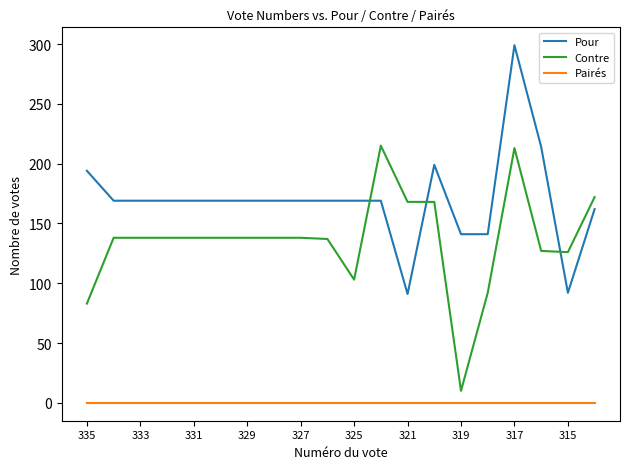

What are all the series names shown in the legend?

Pour, Contre, Pairés